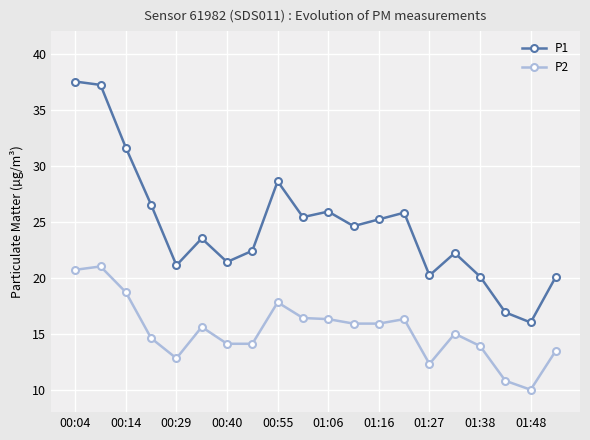

Which series has the largest range (max minus min)?

P1